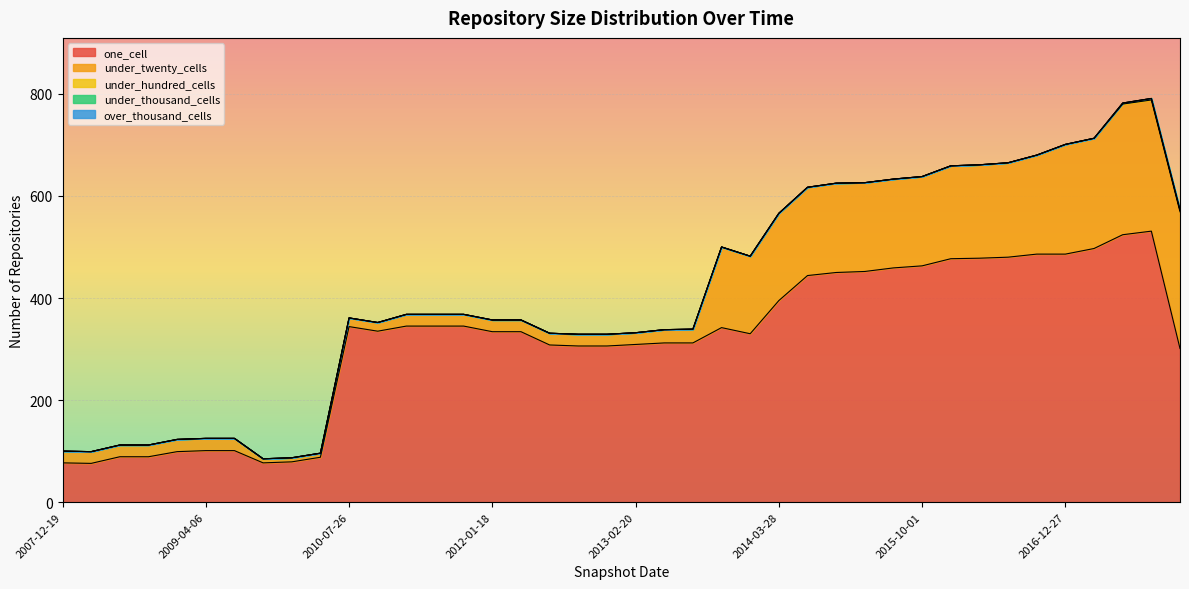

Where is under_hundred_cells nearest to the value 1?

2007-12-19